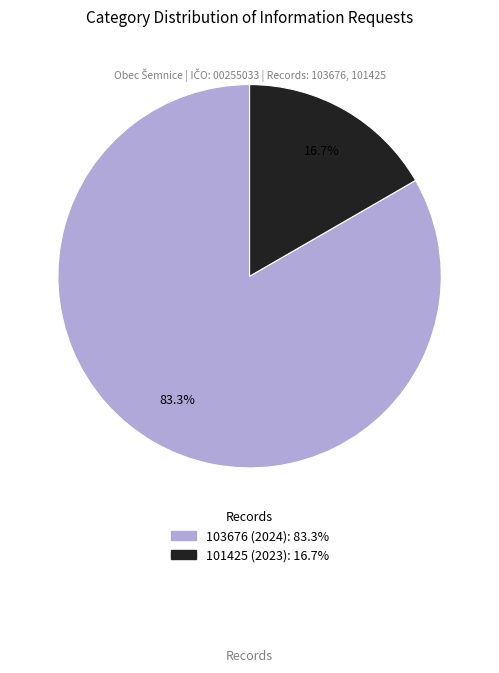

How many segments does this pie chart have?

2